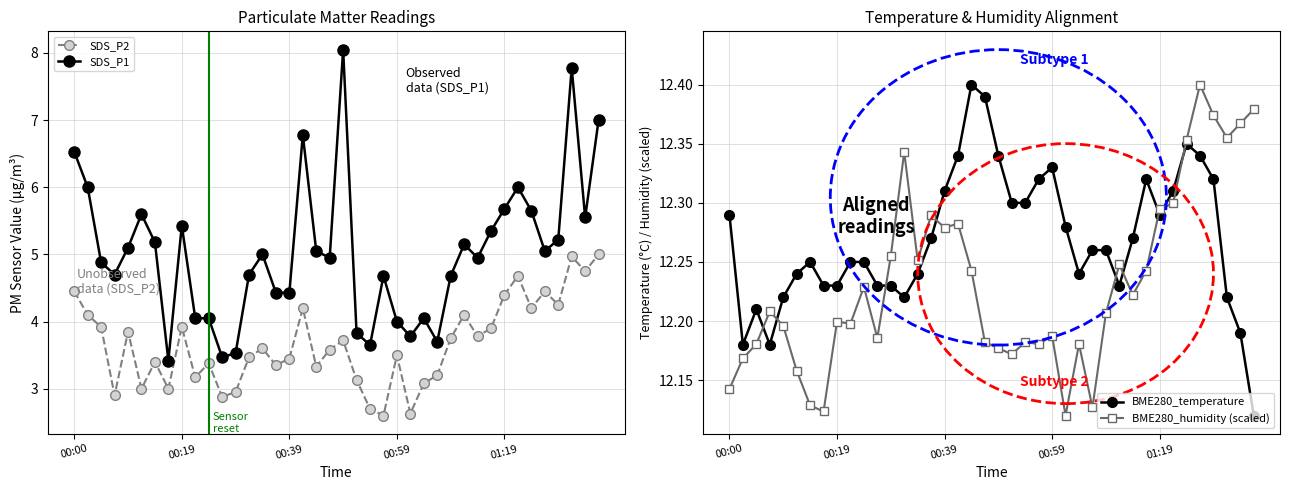

What is the sum of all SDS_P1 values?

201.1